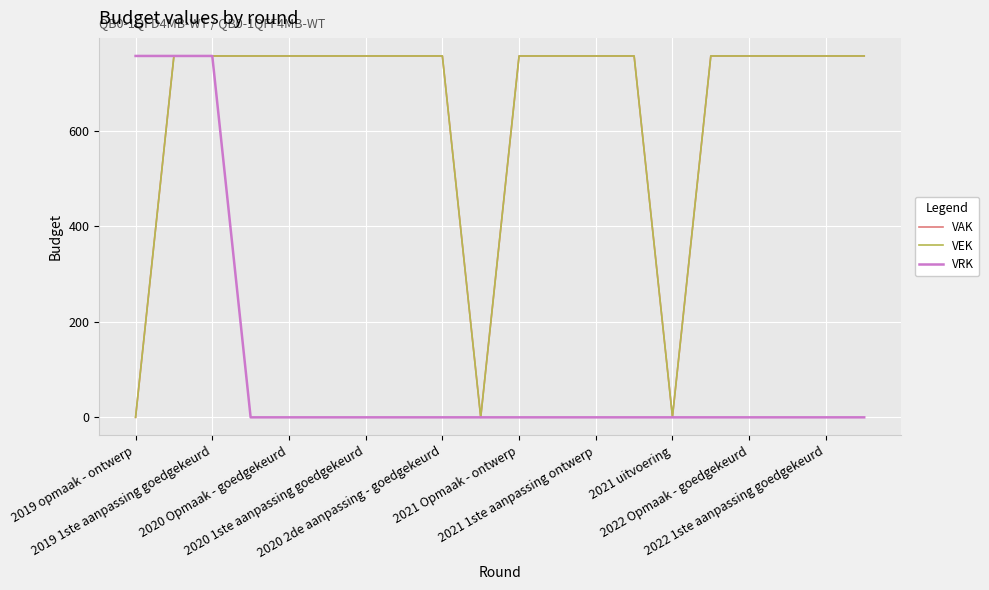

What is the sum of all VEK values?

12853